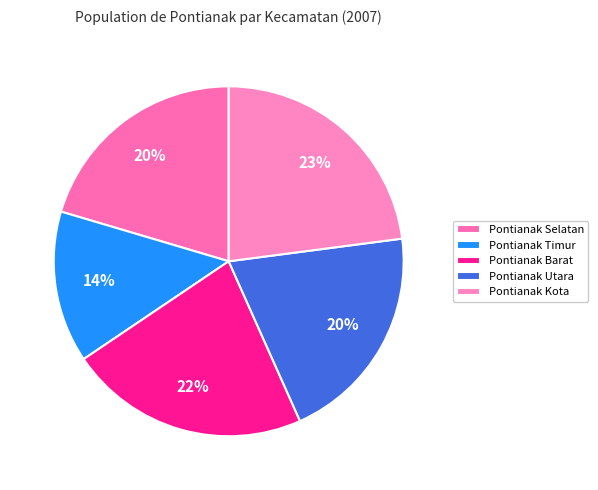

Rank the categories by value from highest to lowest.

Pontianak Kota, Pontianak Barat, Pontianak Selatan, Pontianak Utara, Pontianak Timur